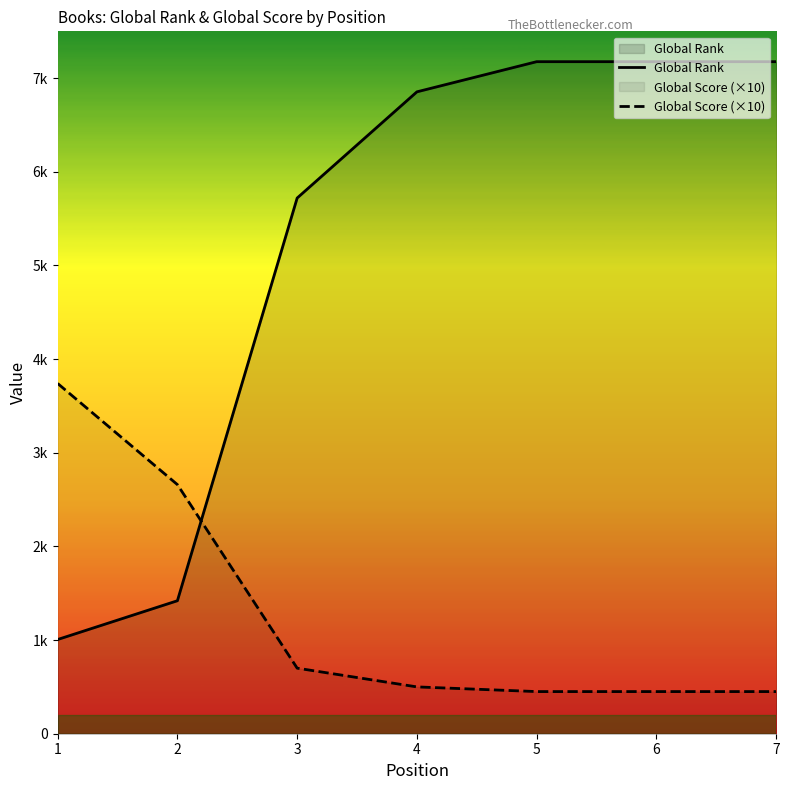

What is the value of the Global Rank point at the 3rd from the left?

5720